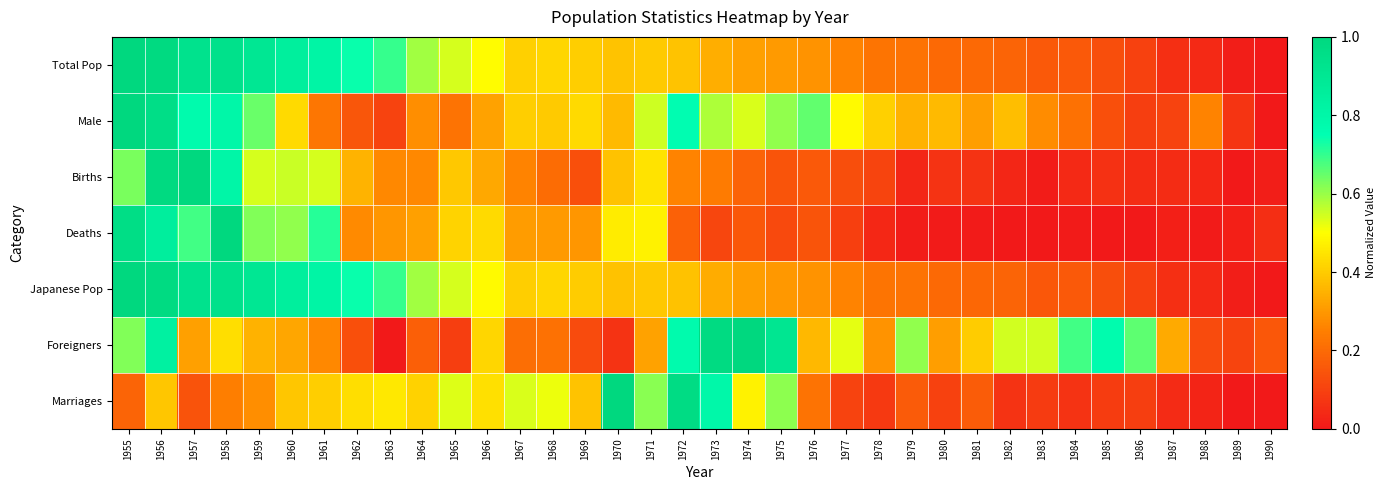

At 1958, list the series in order from smallest to largest.

Marriages, Foreigners, Male, Births, Japanese Pop, Total Pop, Deaths